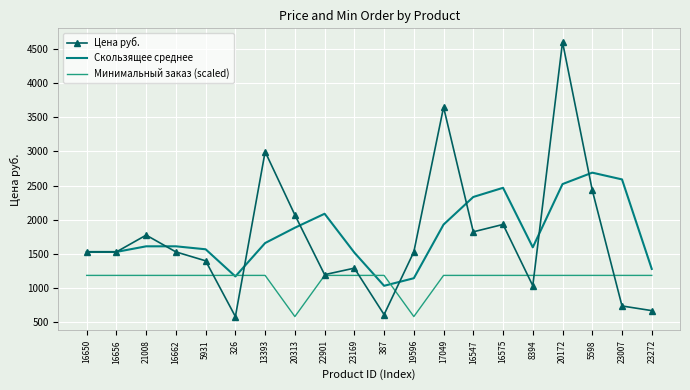

What are all the series names shown in the legend?

Цена руб., Скользящее среднее, Минимальный заказ (scaled)